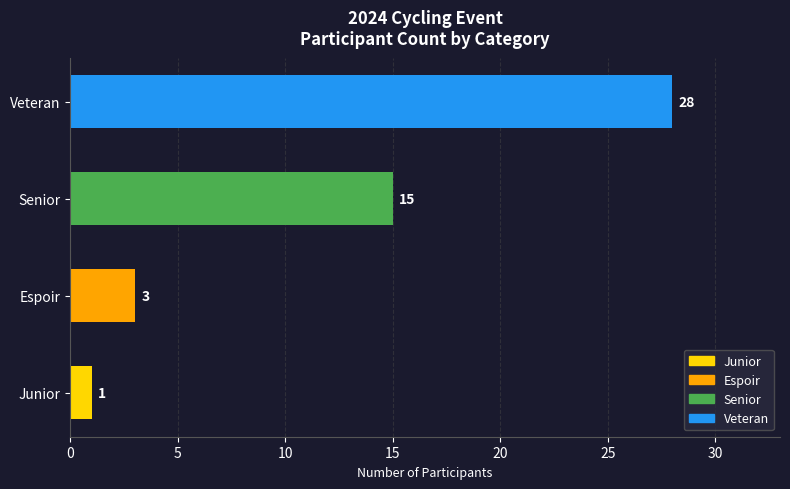

Which has a higher value, Espoir or Junior?

Espoir